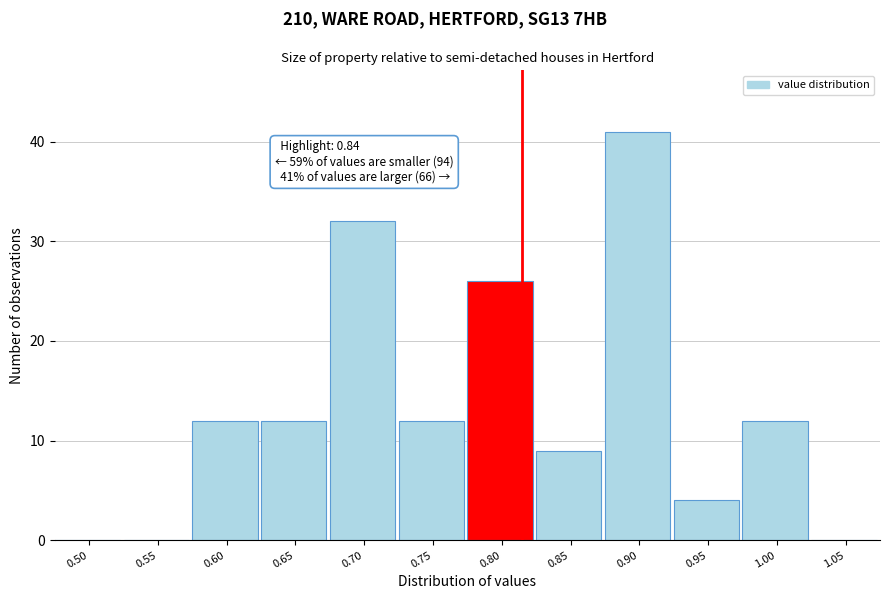

Reading left to right, what are all the values shown in this chart?

0.50=0	0.55=0	0.60=12	0.65=12	0.70=32	0.75=12	0.80=26	0.85=9	0.90=41	0.95=4	1.00=12	1.05=0